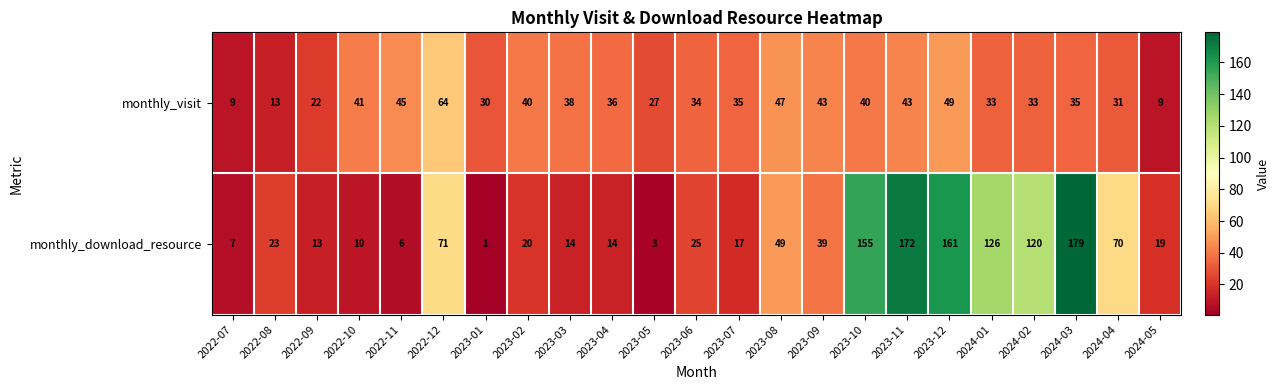

Which series has the largest range (max minus min)?

monthly_download_resource